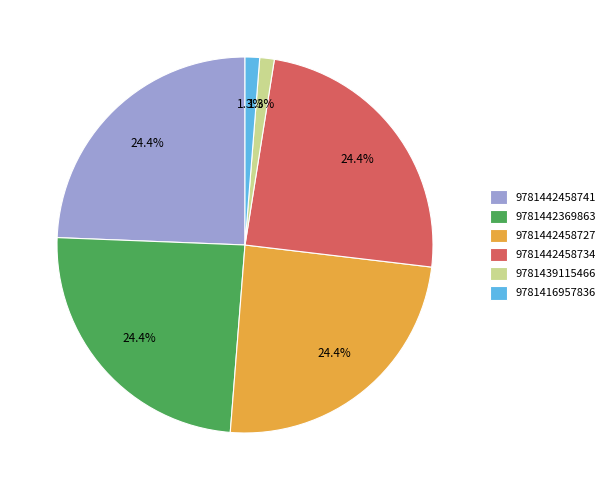

Between 9781442458741 and 9781416957836, which is larger?

9781442458741